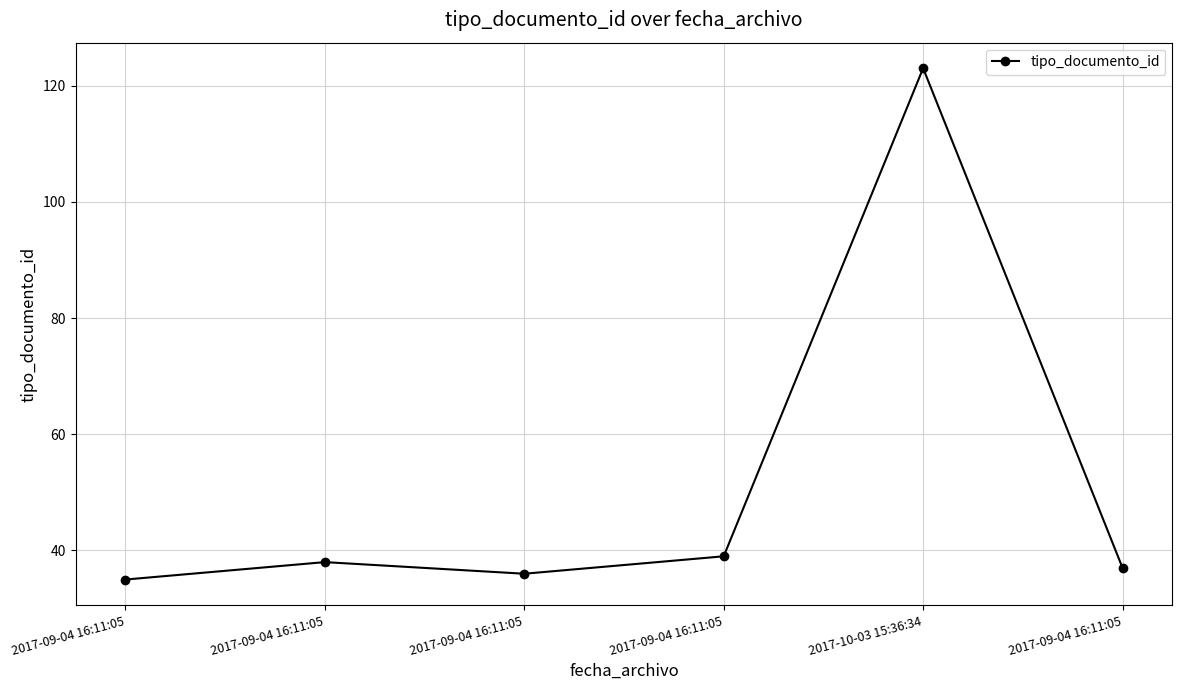

Is this an area chart (filled region under the line)?

No